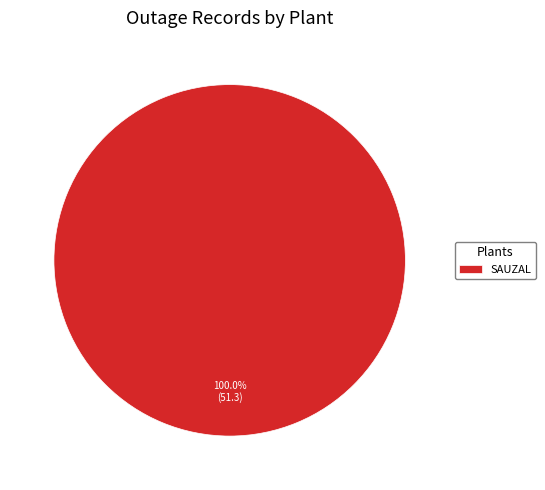

Rank the categories by value from highest to lowest.

SAUZAL